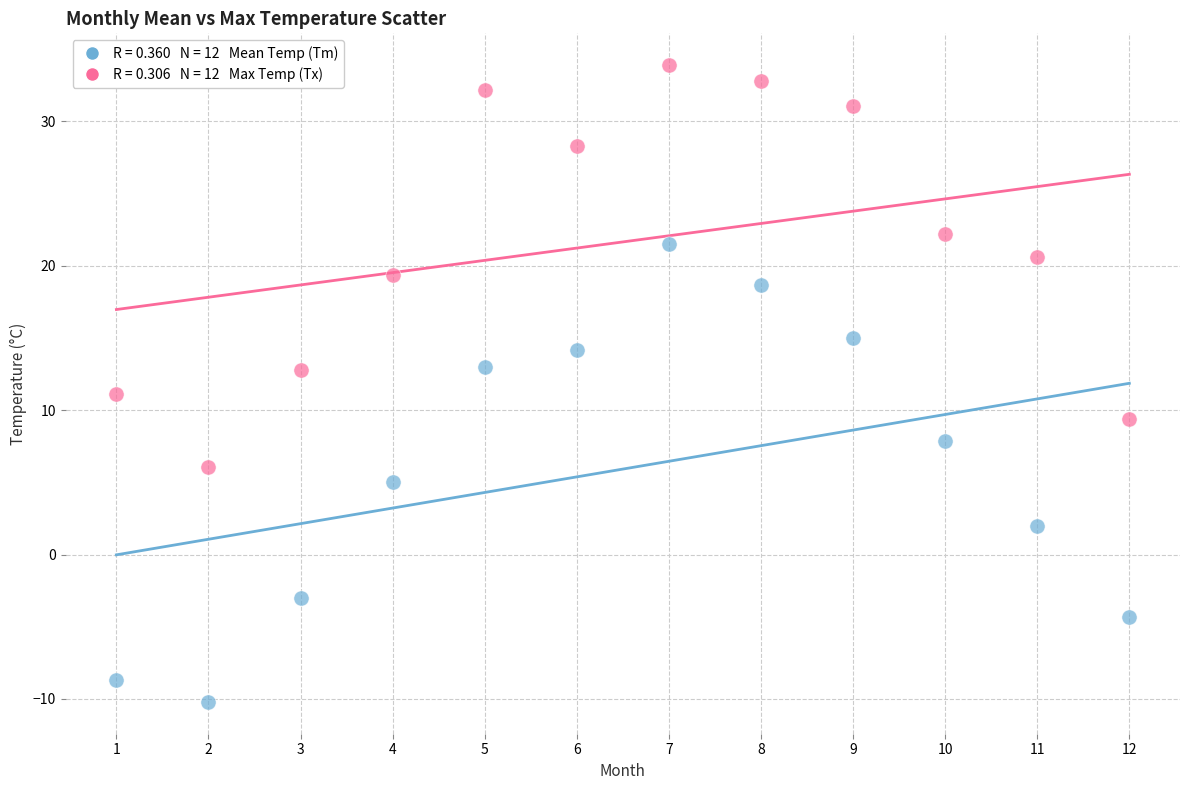

Across all data points, what is the range of Y values (max minus min)?

44.1